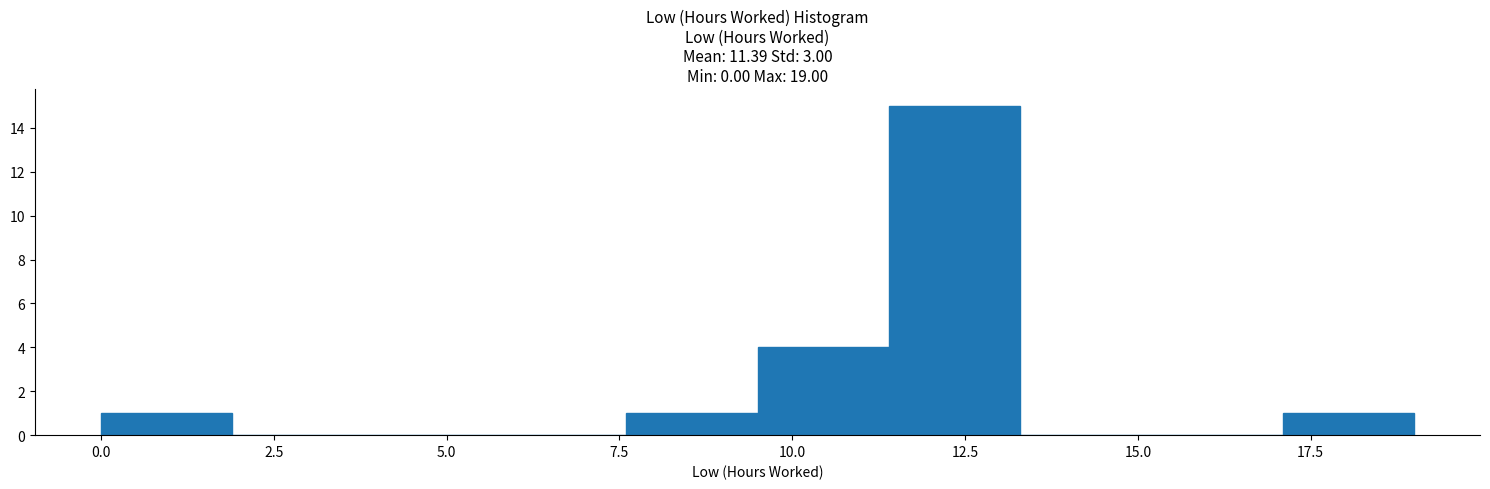

Read against the x-axis, roughly where is the centre of the tallest bar?

12.5